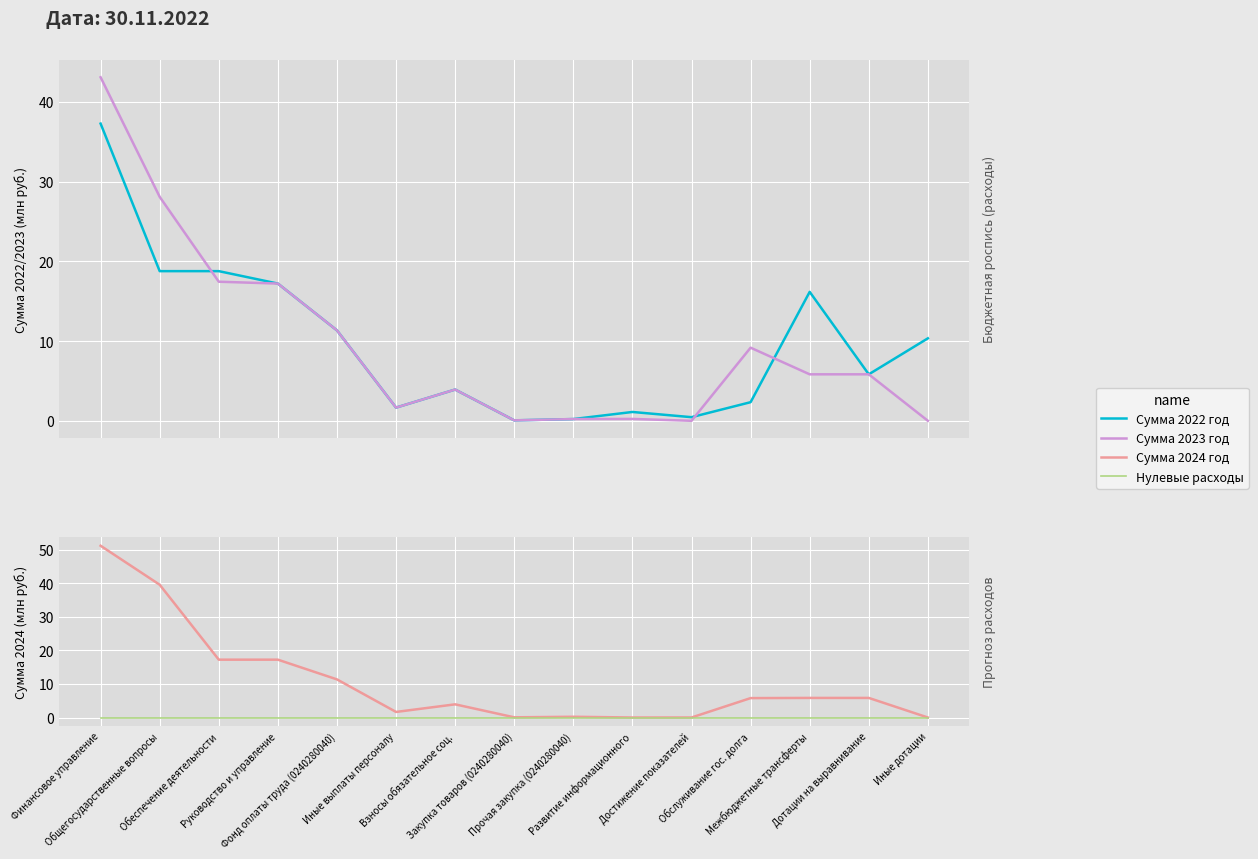

How many lines are shown in the chart?

4